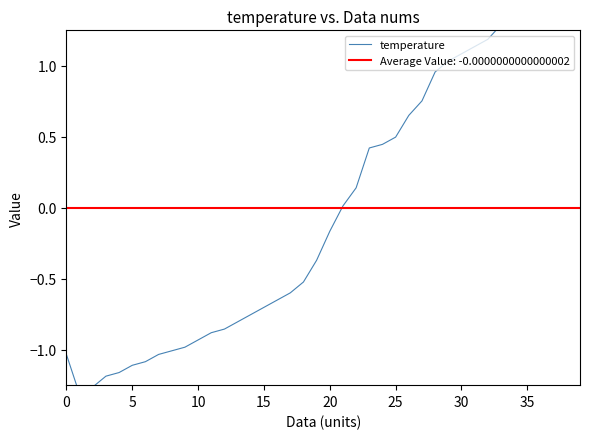

How many interior local valleys (lower than both neighbors) does the data have?

1